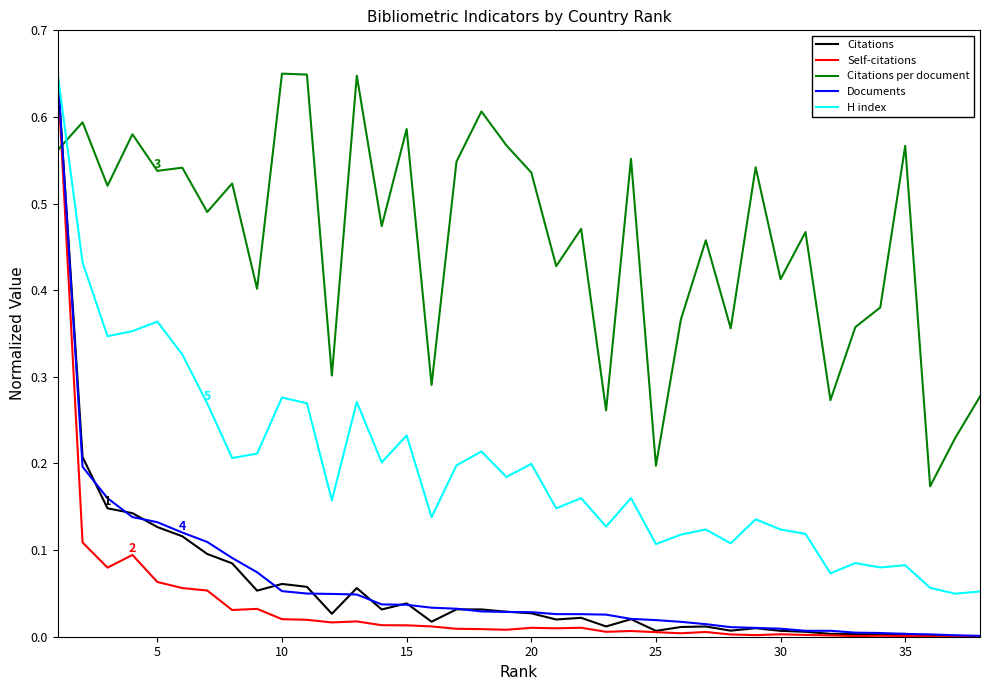

True or false: Citations has more than 1 interior local peaks.

True